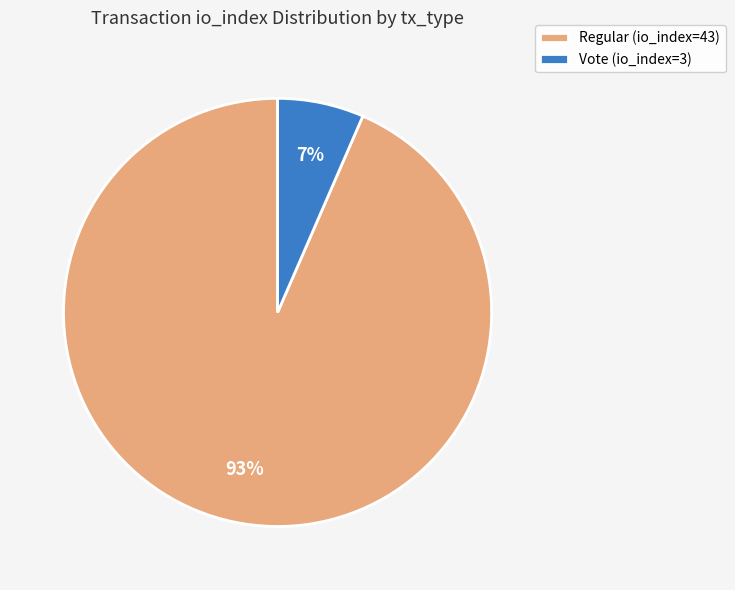

To the nearest percent, what portion does Regular (io_index=43) represent?

93%